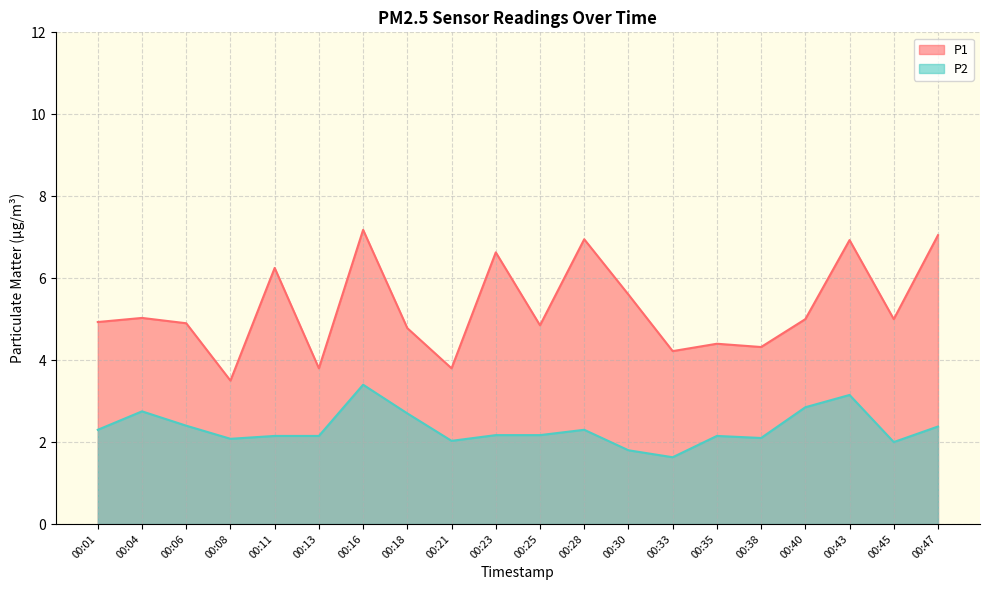

What are all the series names shown in the legend?

P1, P2